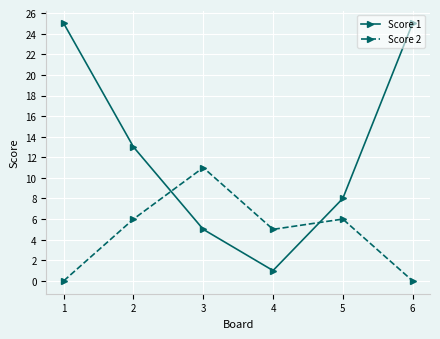

The Score 1 series shows 11 at 4. True or false?

False